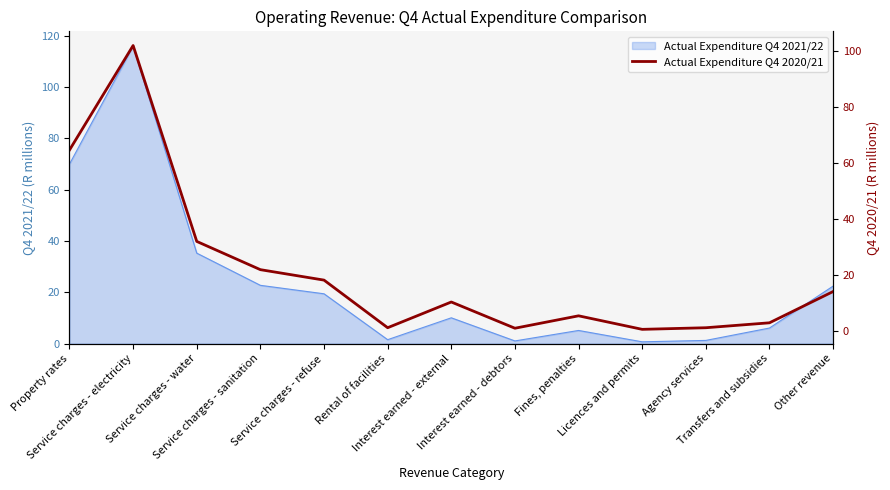

What is the difference between the maximum and minimum values?

101.5